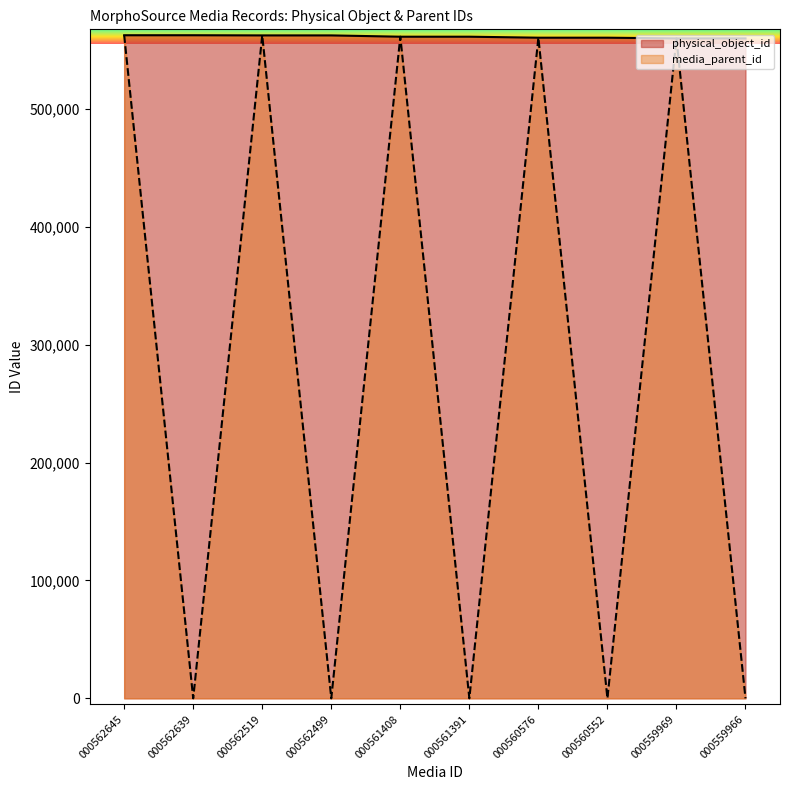

List the series in order of their peak value, highest first.

media_parent_id, physical_object_id